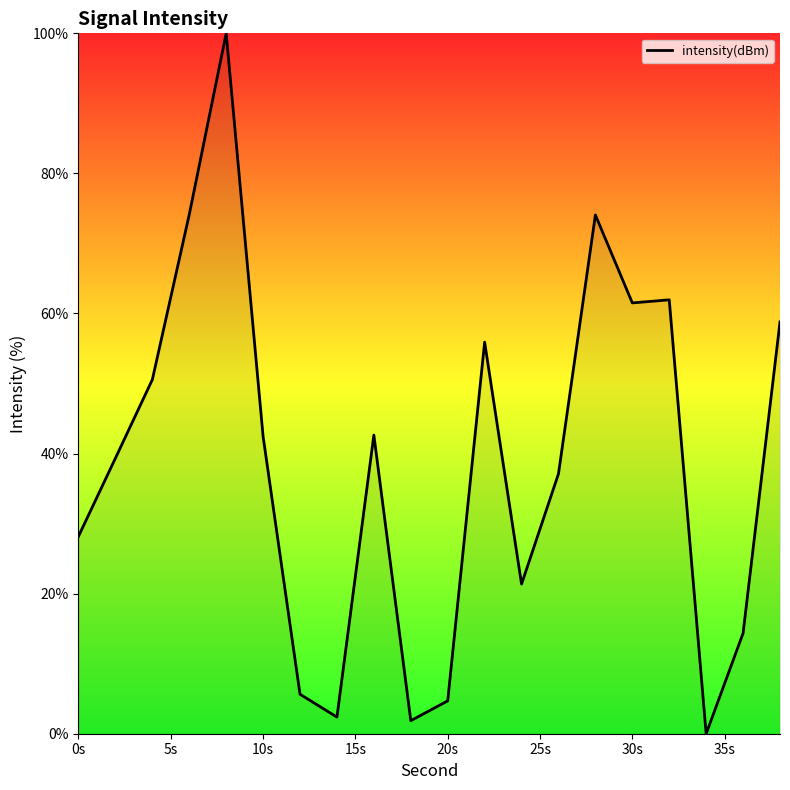

What is the maximum value shown in the chart?

100.0